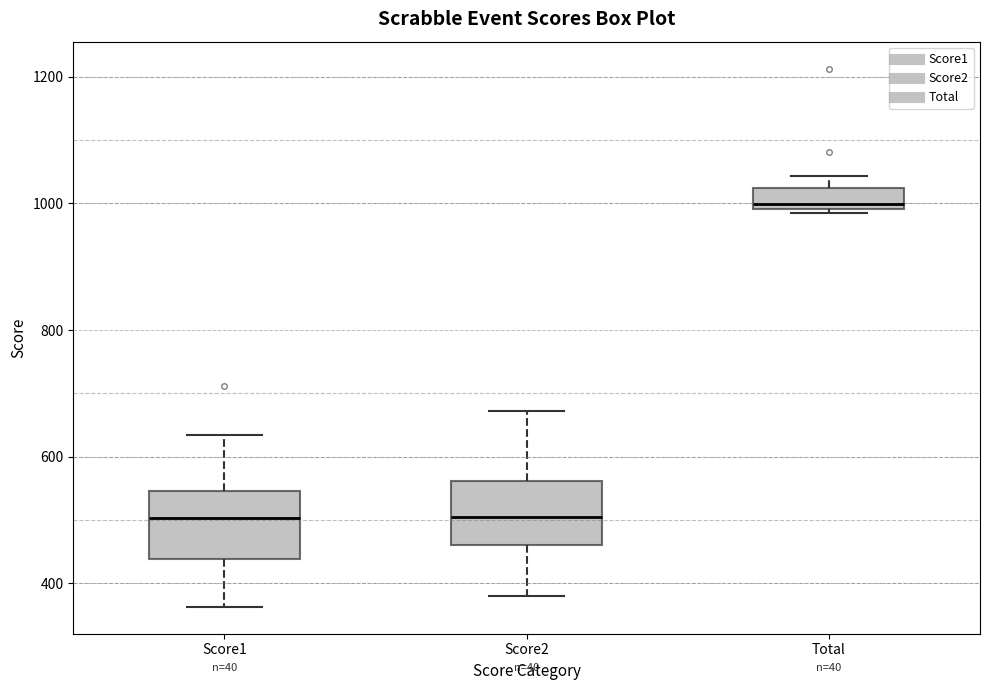

Reading left to right, transcribe this box plot: for each box, give where its median line is, the range the box spans, and where its two whiskers end, as read against the y-axis. The values are not printed on the chart, so give them approximately, as read against the axis.

Score1: median 500, box 440 to 540, whiskers 360 to 640
Score2: median 500, box 460 to 560, whiskers 380 to 680
Total: median 1000 (just above the box's lower edge), box 1000 to 1020, whiskers 980 to 1040